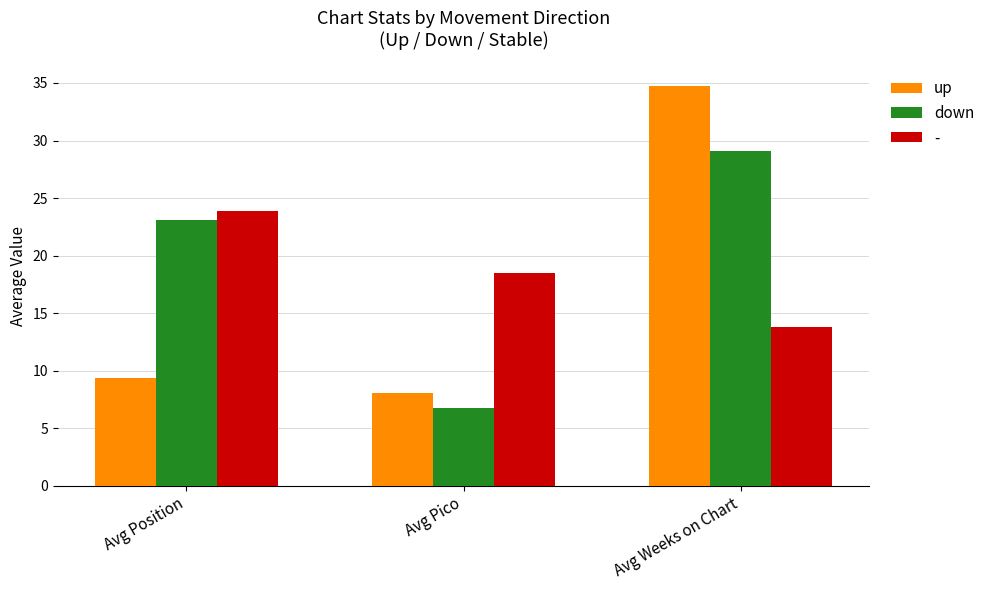

Is it true that down equals 23.1 at Avg Position?

True